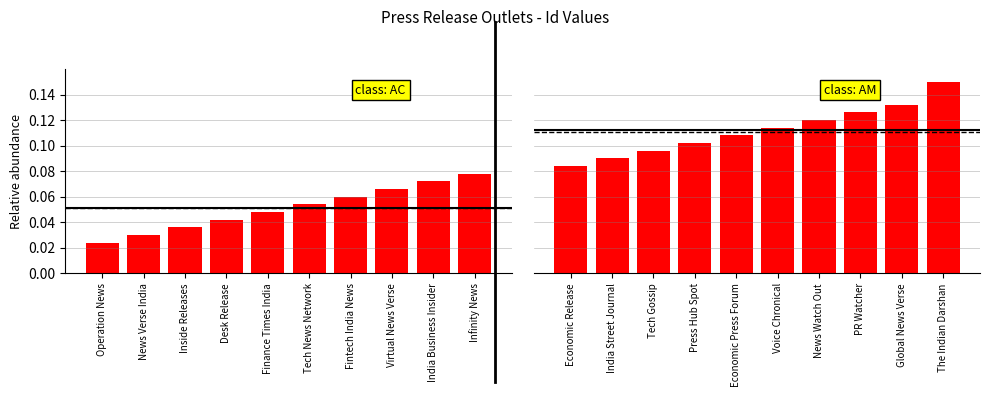

Which has a higher value, Fintech India News or Virtual News Verse?

Virtual News Verse